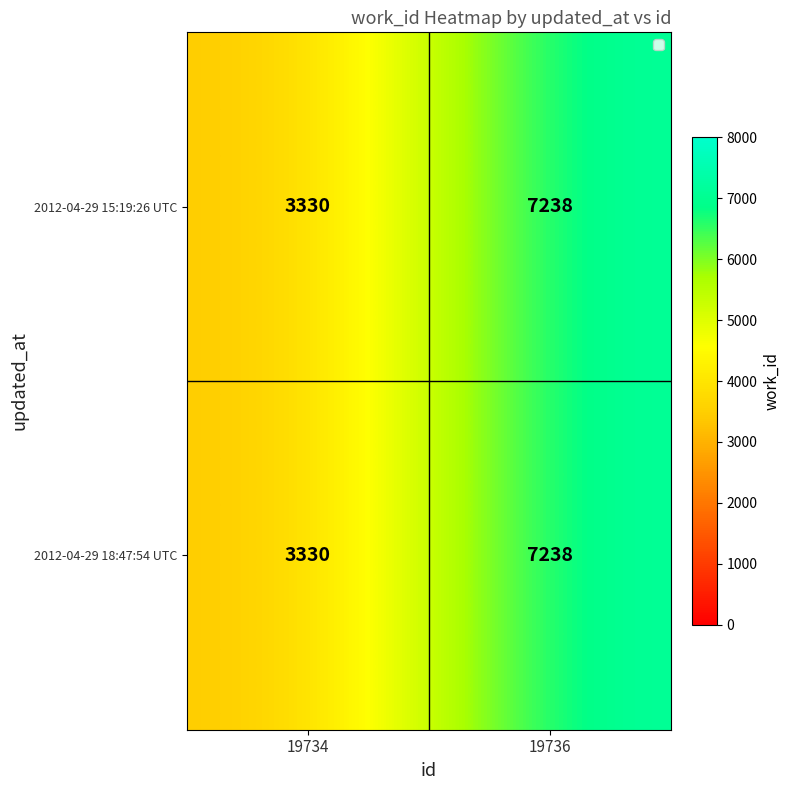

The value of 2012-04-29 15:19:26 UTC at 19736 is 9811. True or false?

False